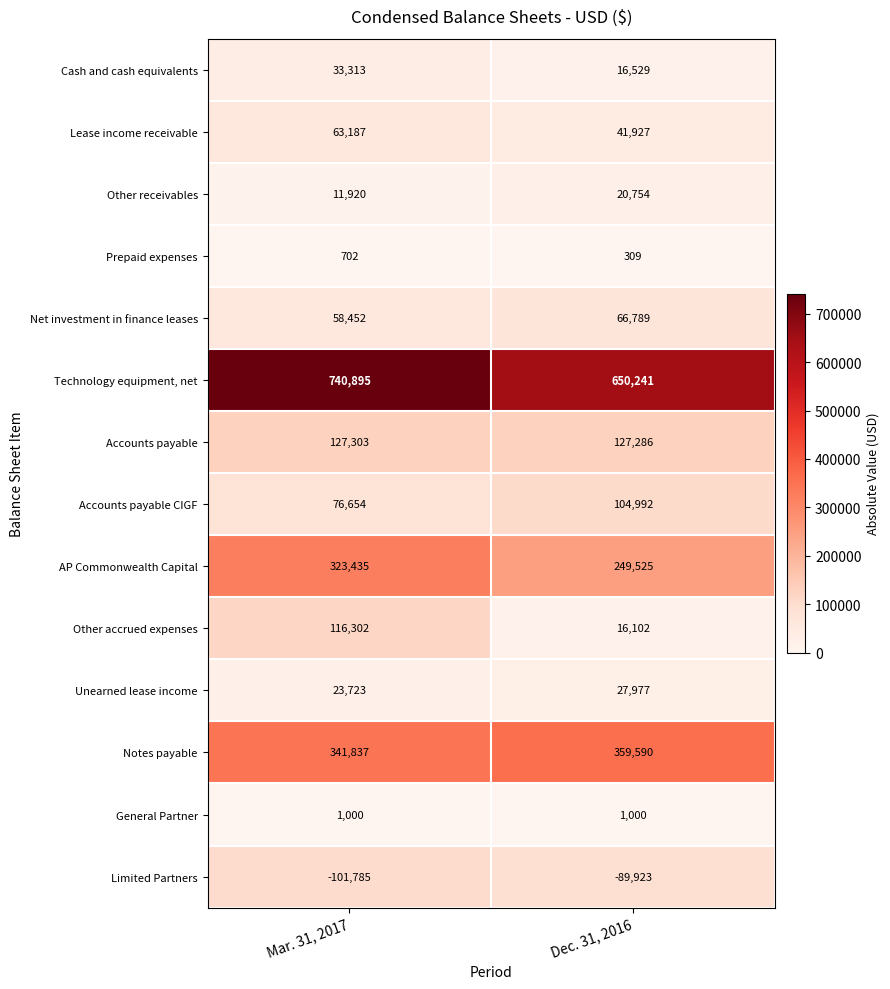

What is the smallest value displayed?

-101785